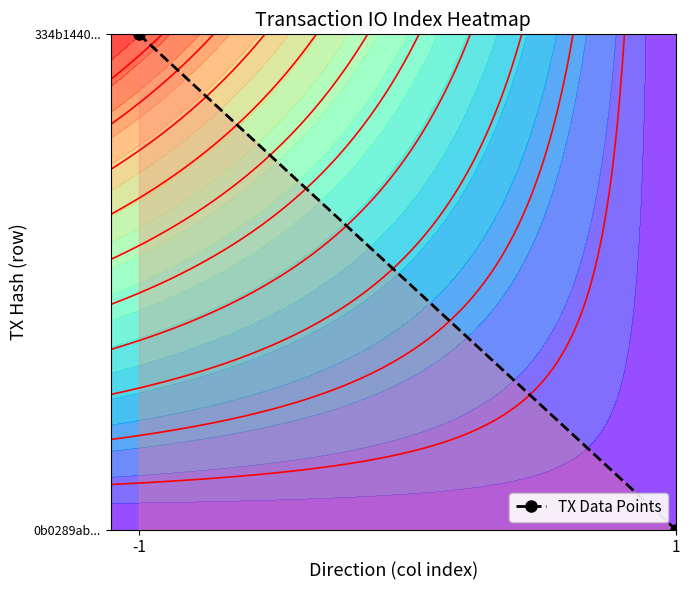

What is the greatest value displayed?

1